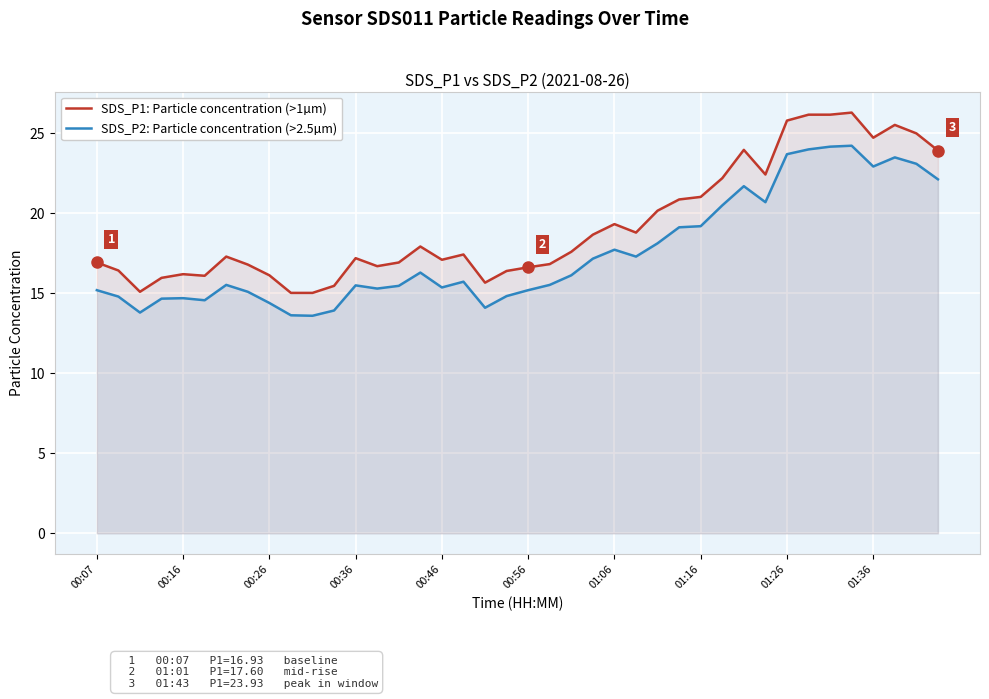

Which series has the largest total across all categories?

SDS_P1: Particle concentration (>1µm)